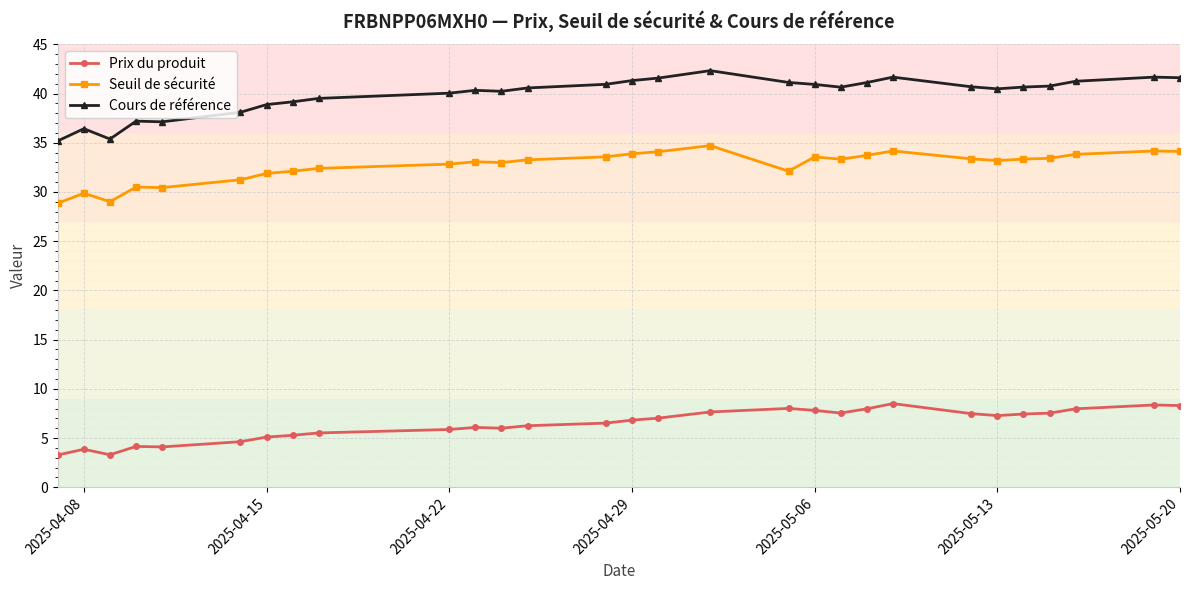

What is the smallest value displayed?

3.3